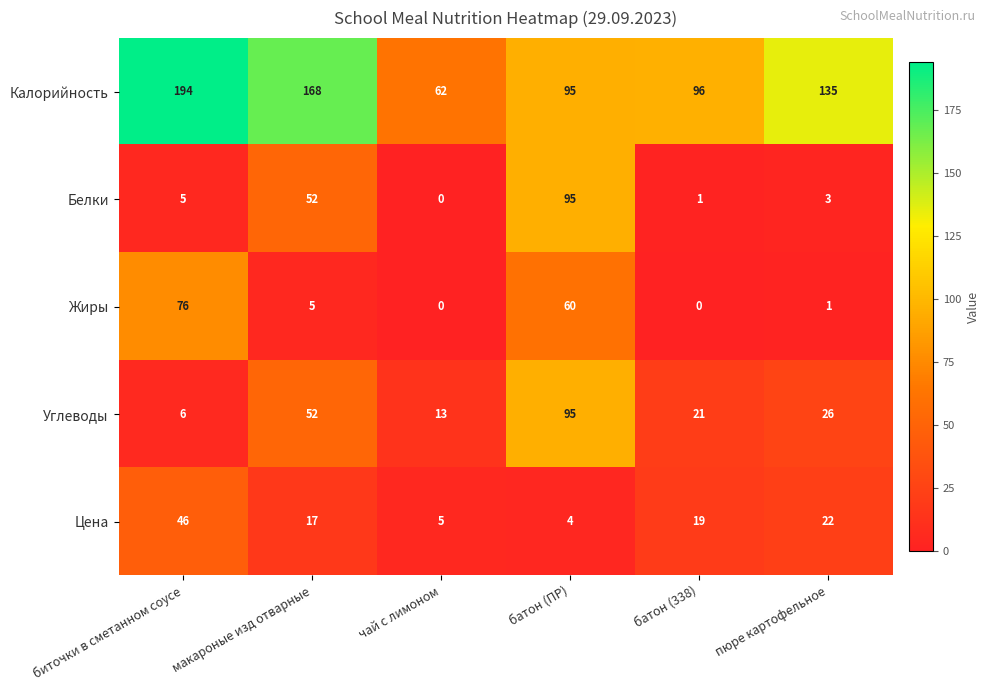

Reading right to left, what are all the values shown in this chart?

Калорийность: пюре картофельное=135	батон (338)=96	батон (ПР)=95	чай с лимоном=62	макароные изд отварные=168	биточки в сметанном соусе=194
Белки: пюре картофельное=3	батон (338)=1	батон (ПР)=95	чай с лимоном=0	макароные изд отварные=52	биточки в сметанном соусе=5
Жиры: пюре картофельное=1	батон (338)=0	батон (ПР)=60	чай с лимоном=0	макароные изд отварные=5	биточки в сметанном соусе=76
Углеводы: пюре картофельное=26	батон (338)=21	батон (ПР)=95	чай с лимоном=13	макароные изд отварные=52	биточки в сметанном соусе=6
Цена: пюре картофельное=22	батон (338)=19	батон (ПР)=4	чай с лимоном=5	макароные изд отварные=17	биточки в сметанном соусе=46